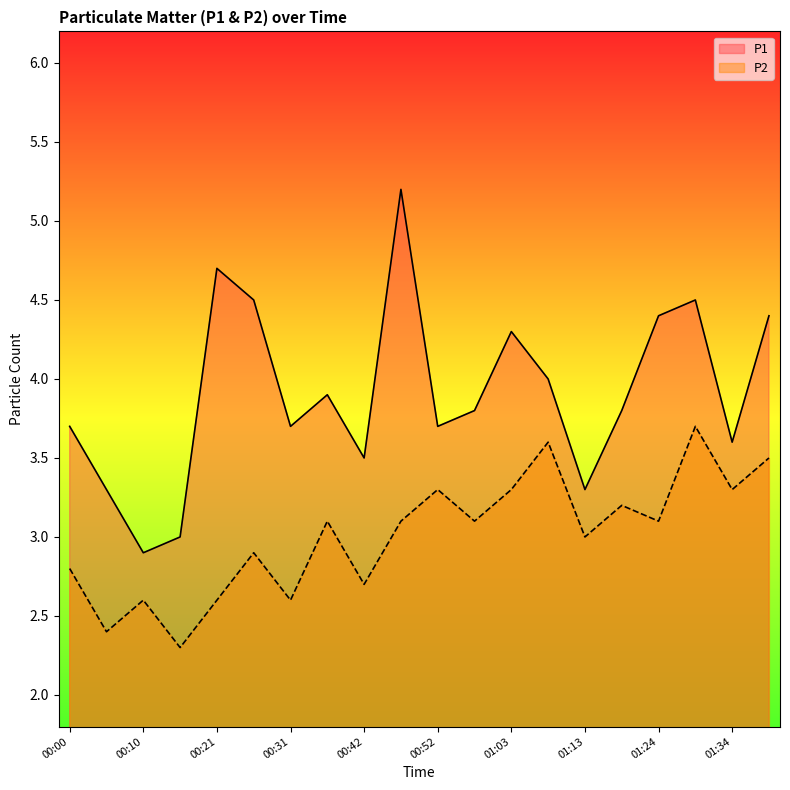

What is the lowest value of the P1 series?

2.9